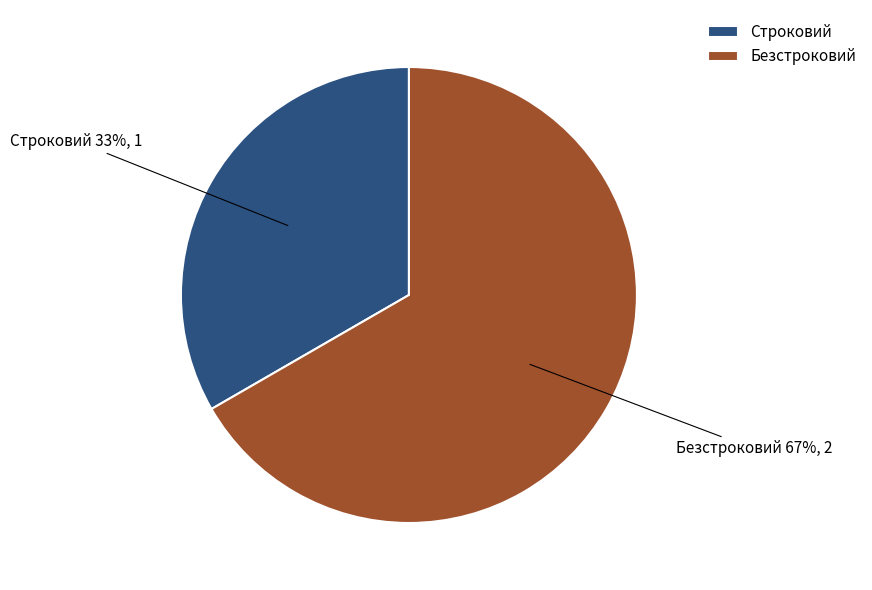

Which has a higher value, Строковий or Безстроковий?

Безстроковий